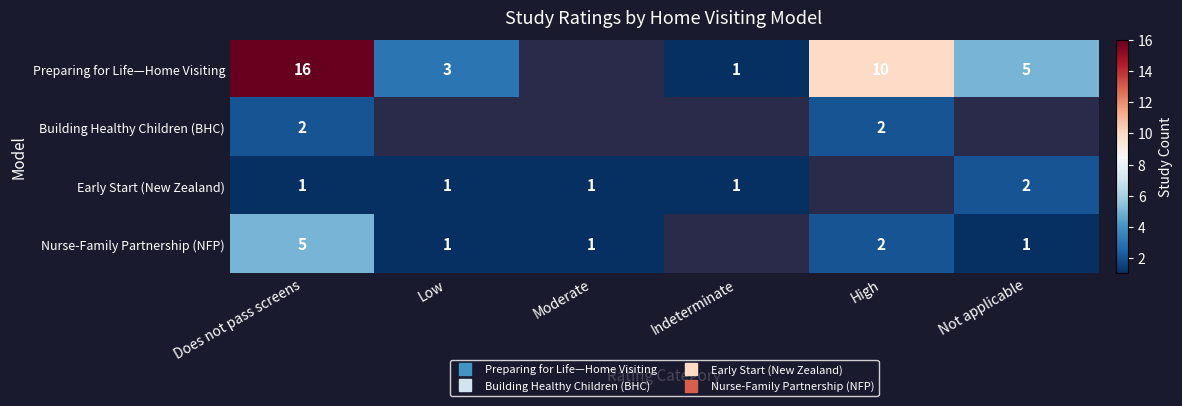

At which category does the chart reach its peak across all series?

Does not pass screens